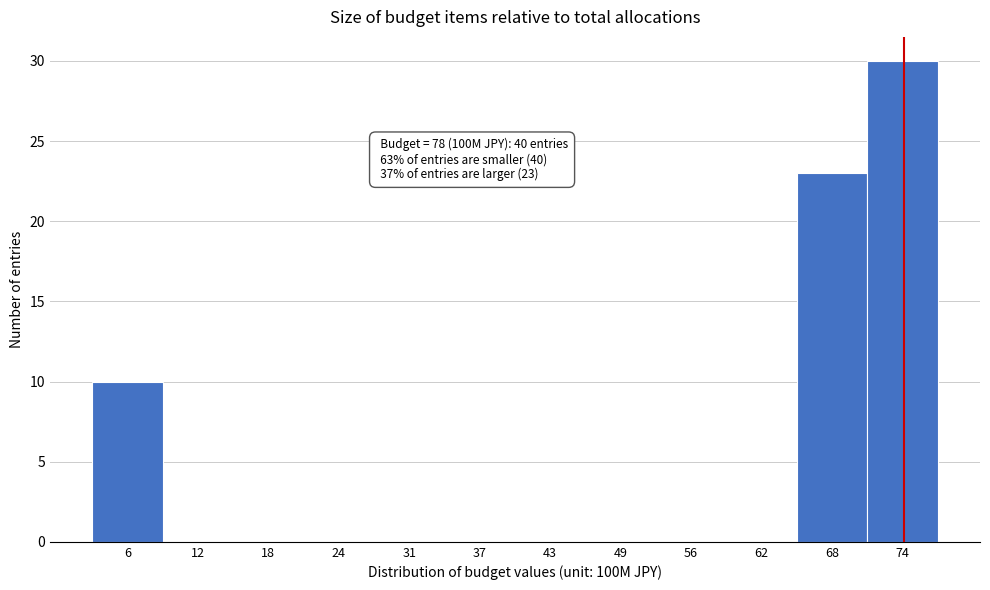

Reading left to right, transcribe all the data shown in this chart.

6=10	12=0	18=0	24=0	31=0	37=0	43=0	49=0	56=0	62=0	68=23	74=30